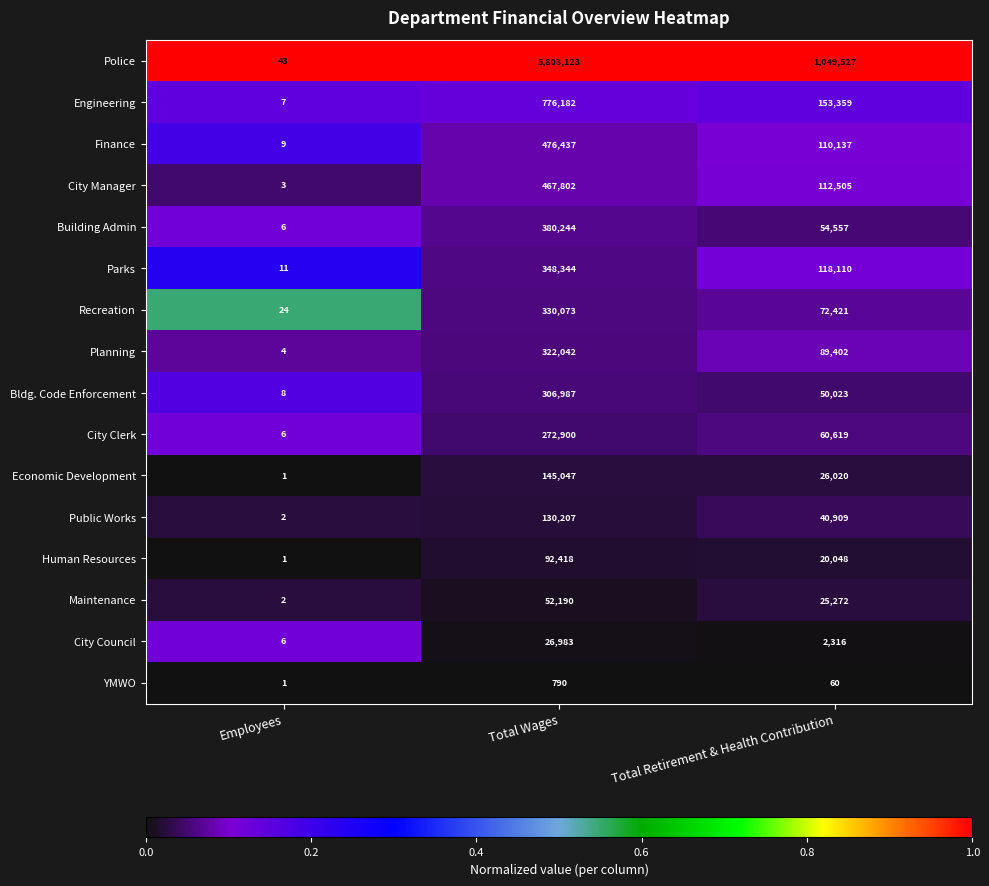

Which series has the widest spread of values?

Police